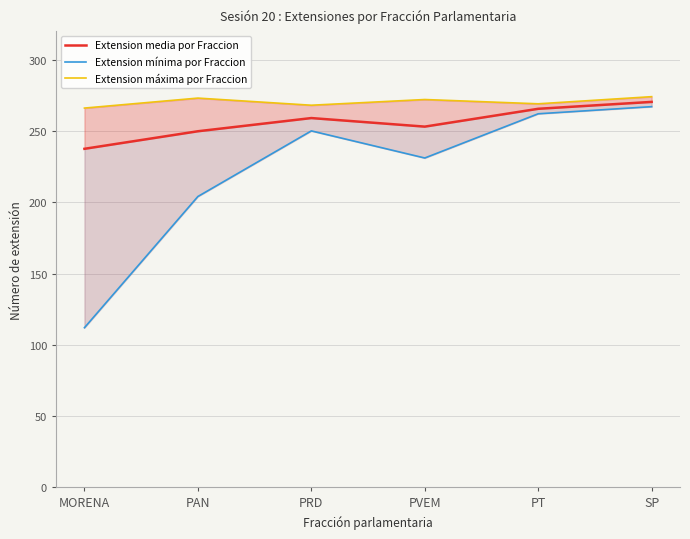

True or false: Extension media por Fraccion and Extension mínima por Fraccion cross at least once.

False